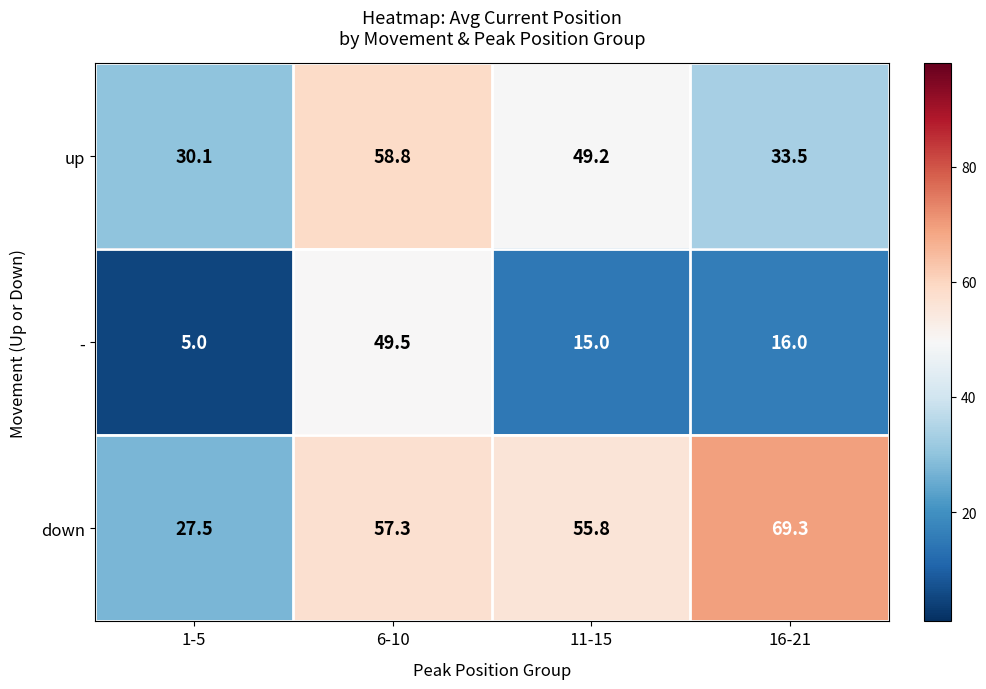

Rank the series by their average value, from highest to lowest.

down, up, -